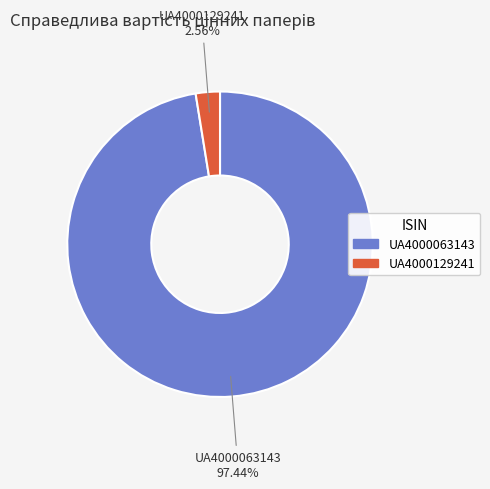

Combined, what portion of the pie is UA4000129241 and UA4000063143?

100.0%